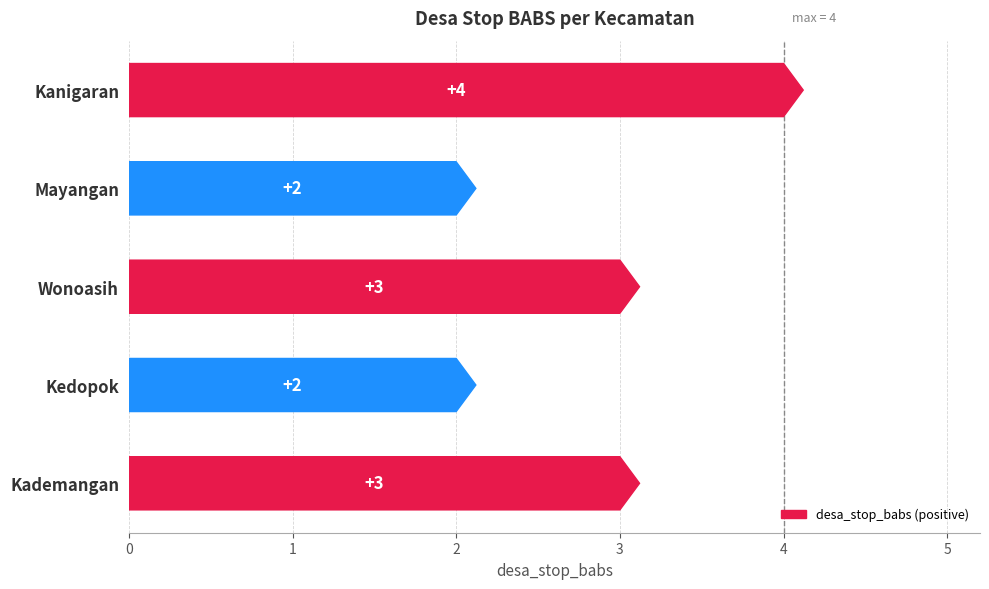

Which label corresponds to the largest value in the chart?

Kanigaran